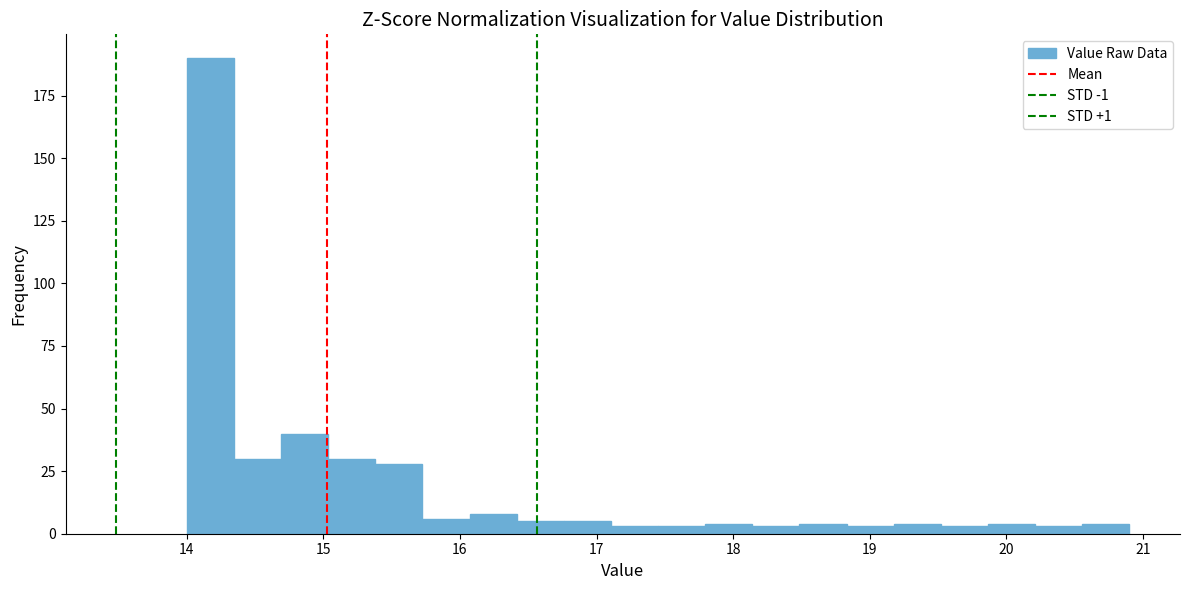

Read against the x-axis, roughly where is the centre of the tallest bar?

14.2